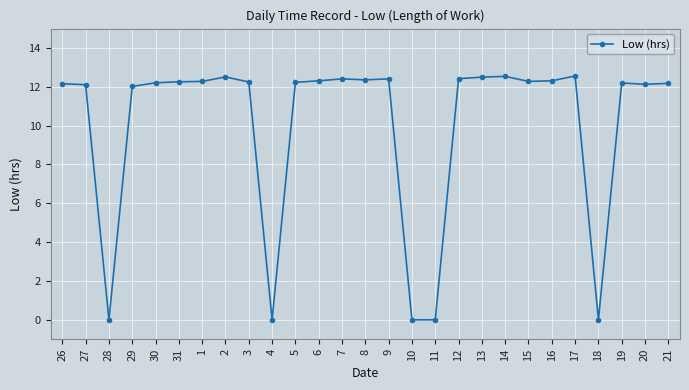

How many lines are shown in the chart?

1